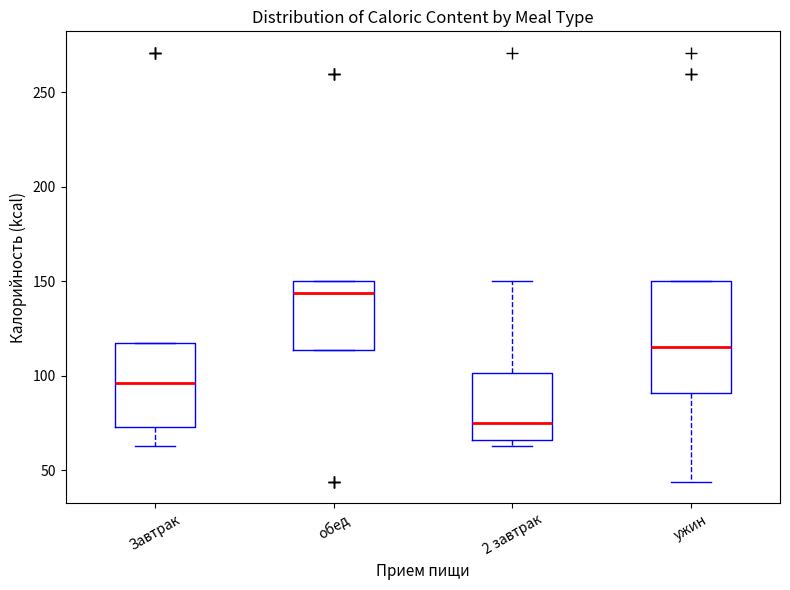

Which box is the tallest, from its lower edge to its upper edge?

ужин